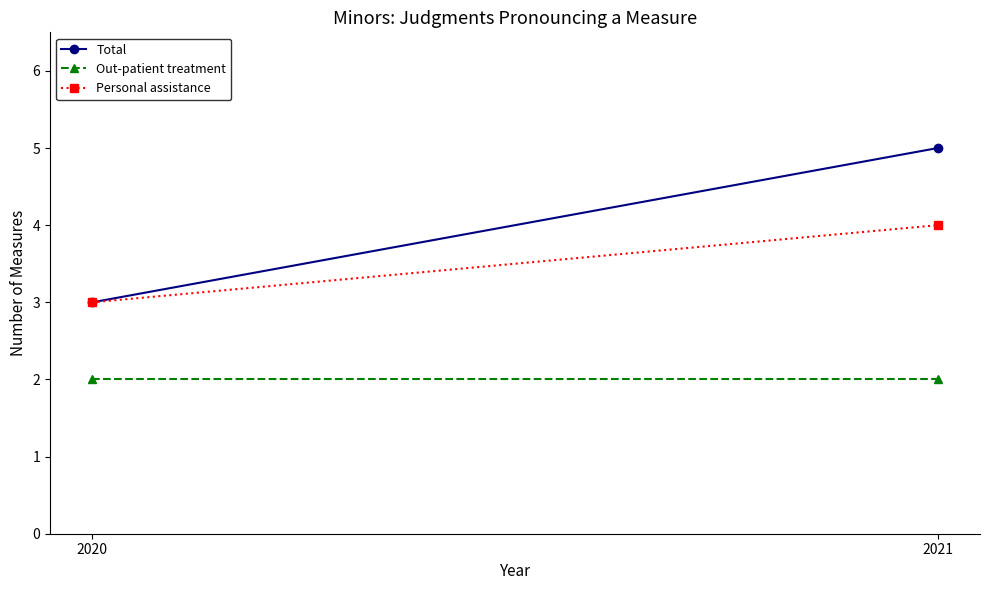

Which has a higher value, 2020 or 2021?

2021